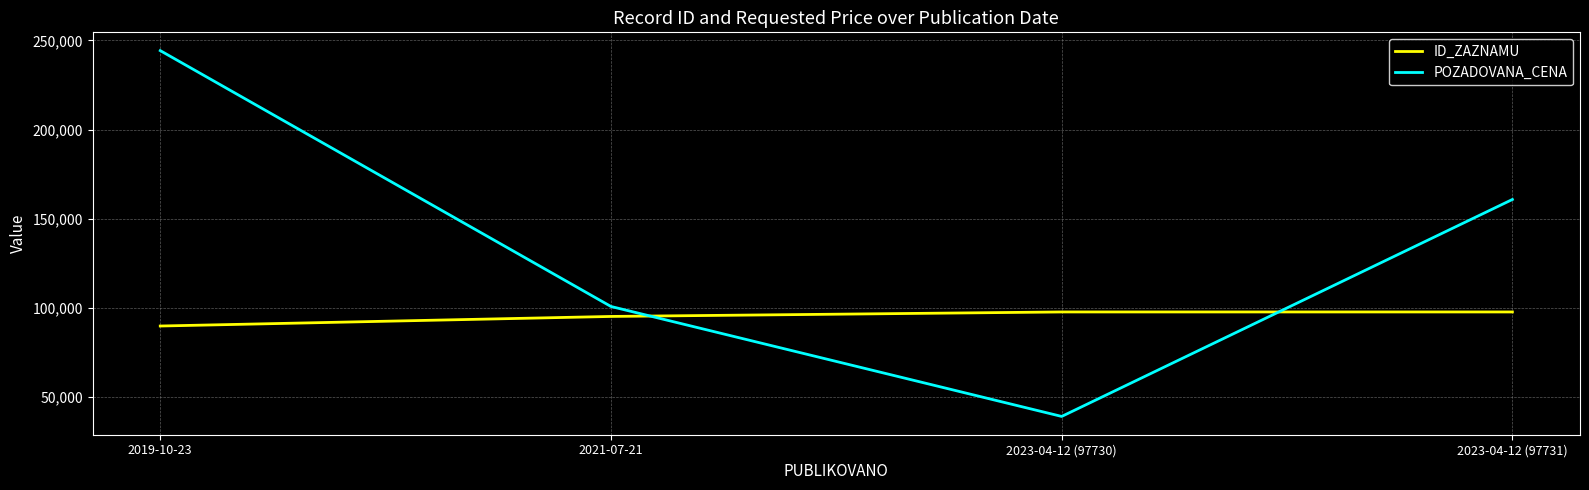

At which label is ID_ZAZNAMU closest to 93787?

2021-07-21